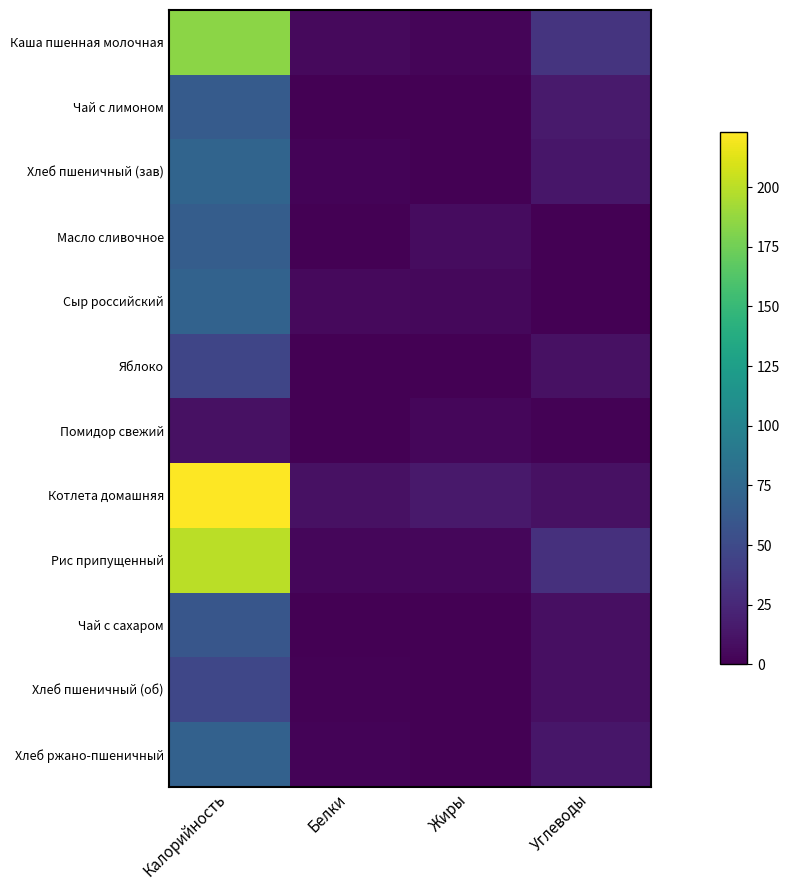

At which category is the sum across all series the highest?

Калорийность